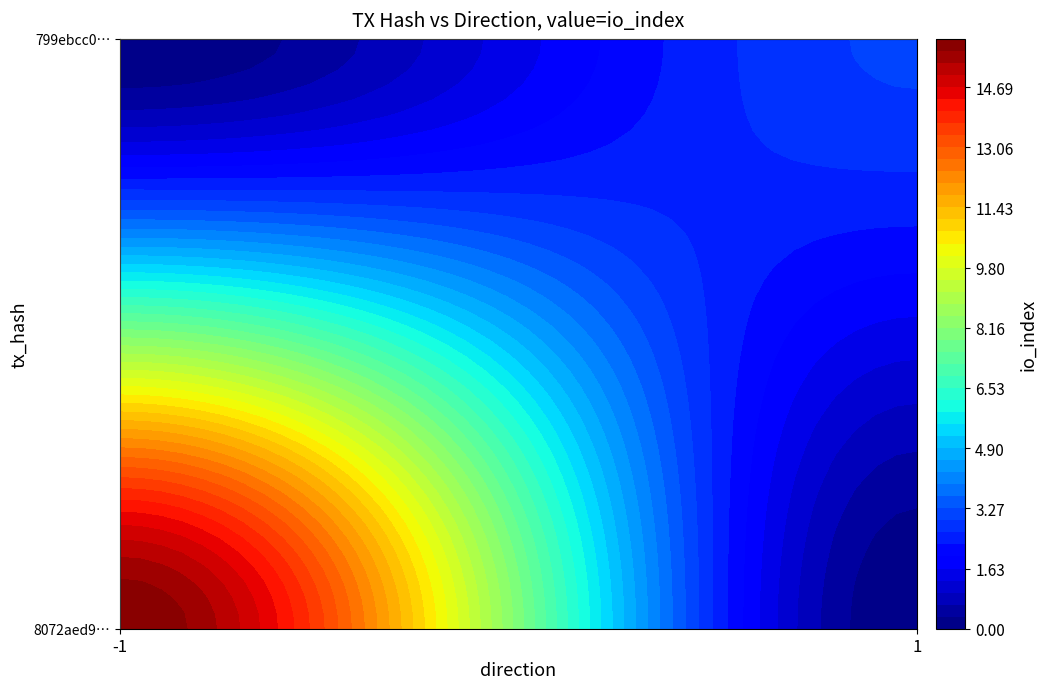

The value of 8072aed91c8643ac1b2c3da1531870517182bf5 at direction is -1. True or false?

True